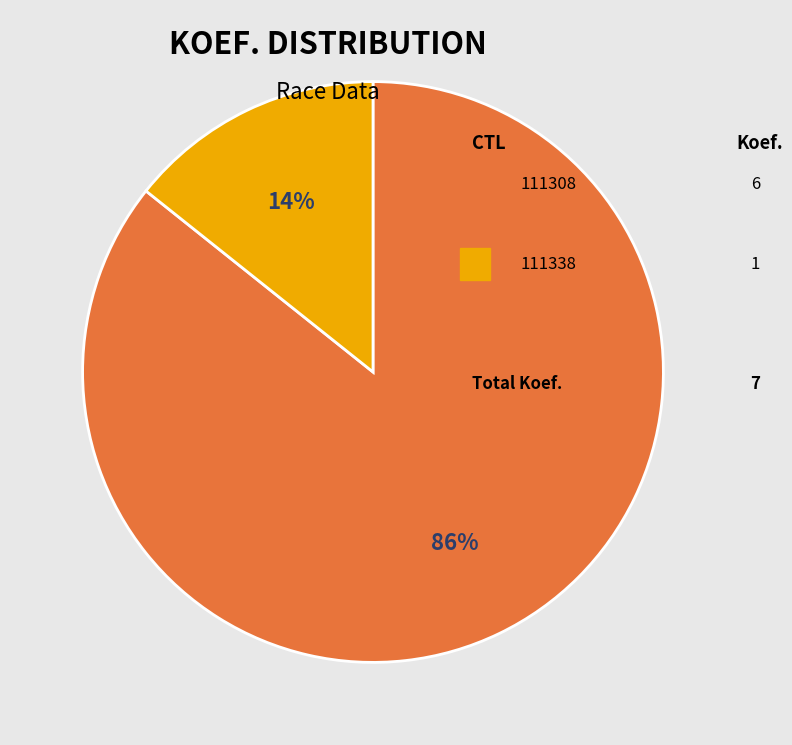

Does any single category account for the majority?

Yes